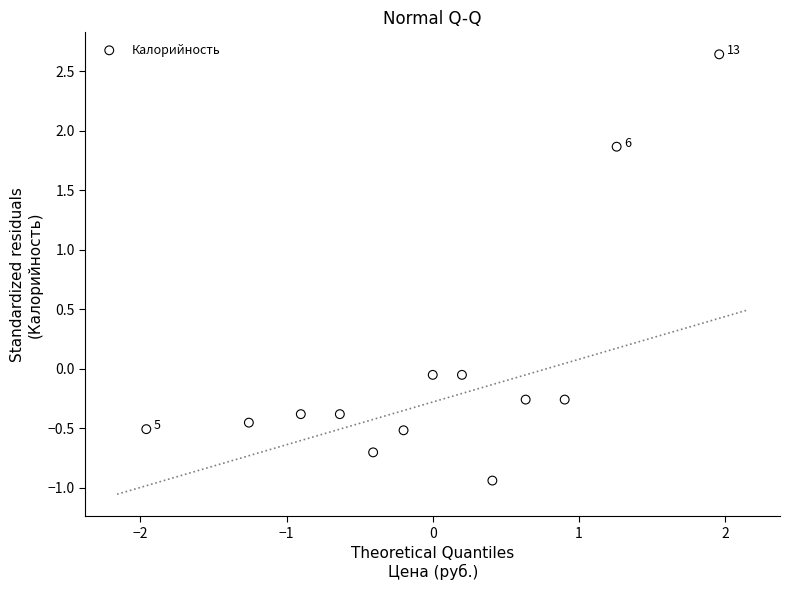

What is the range of Y values (max minus min)?

3.6